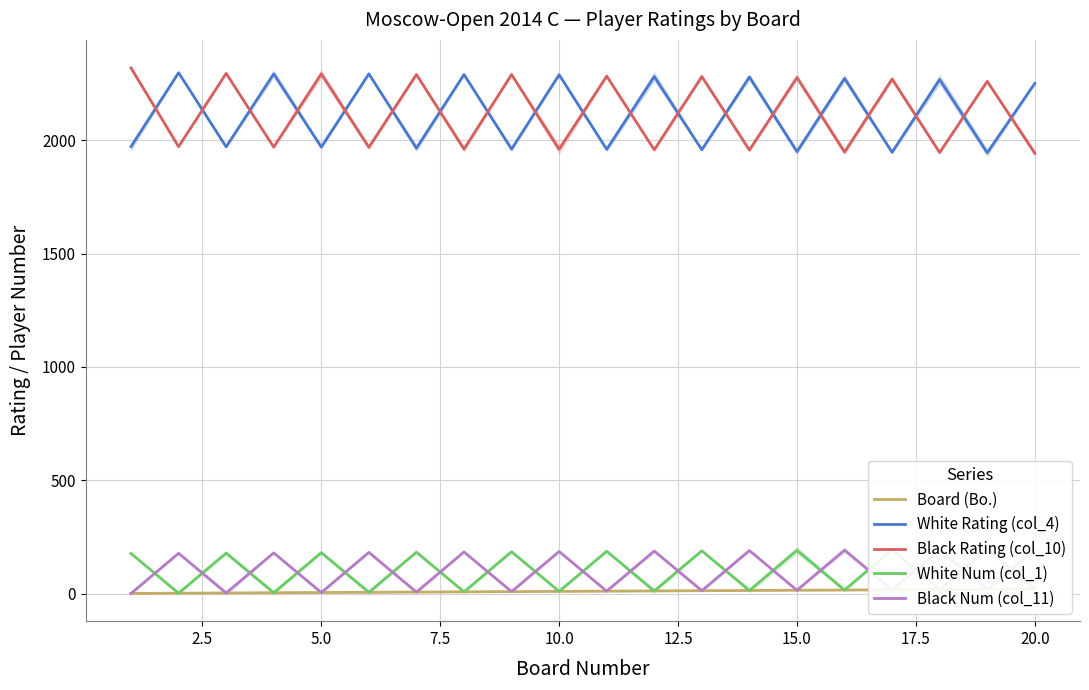

True or false: White Num (col_1) and Board (Bo.) intersect in this chart.

False